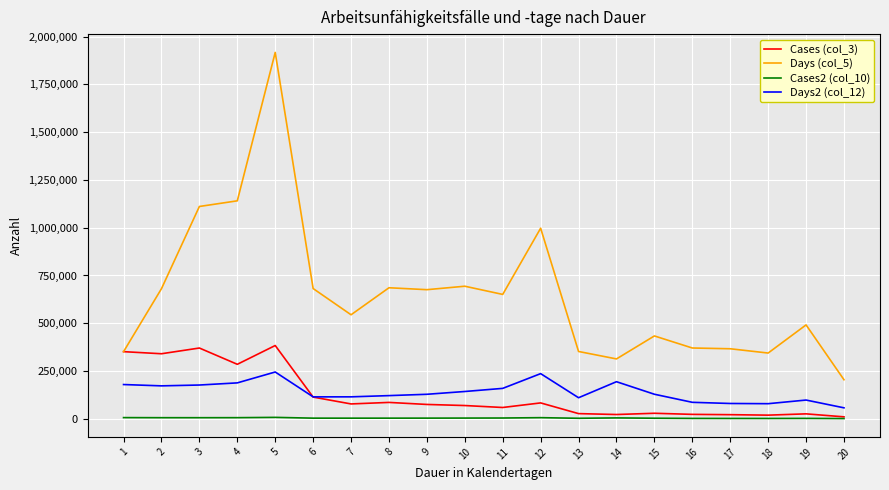

The value of Days (col_5) at 6 is 681690. True or false?

True